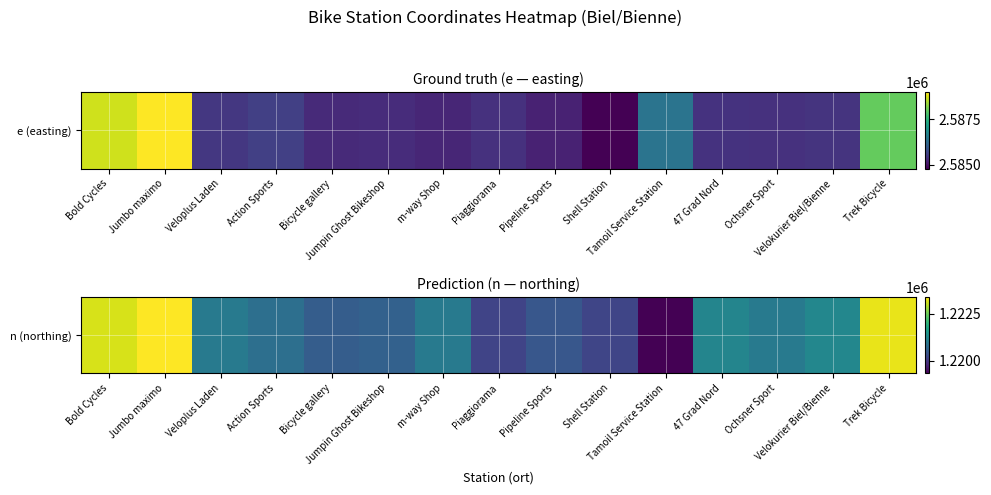

Reading left to right, what are all the values shown in this chart?

1223161.9	1223405.4	1220994.5	1220823.3	1220543.6	1220596.7	1221006.8	1220181.1	1220438.0	1220185.5	1219342.7	1221199.1	1221011.8	1221224.6	1223275.7